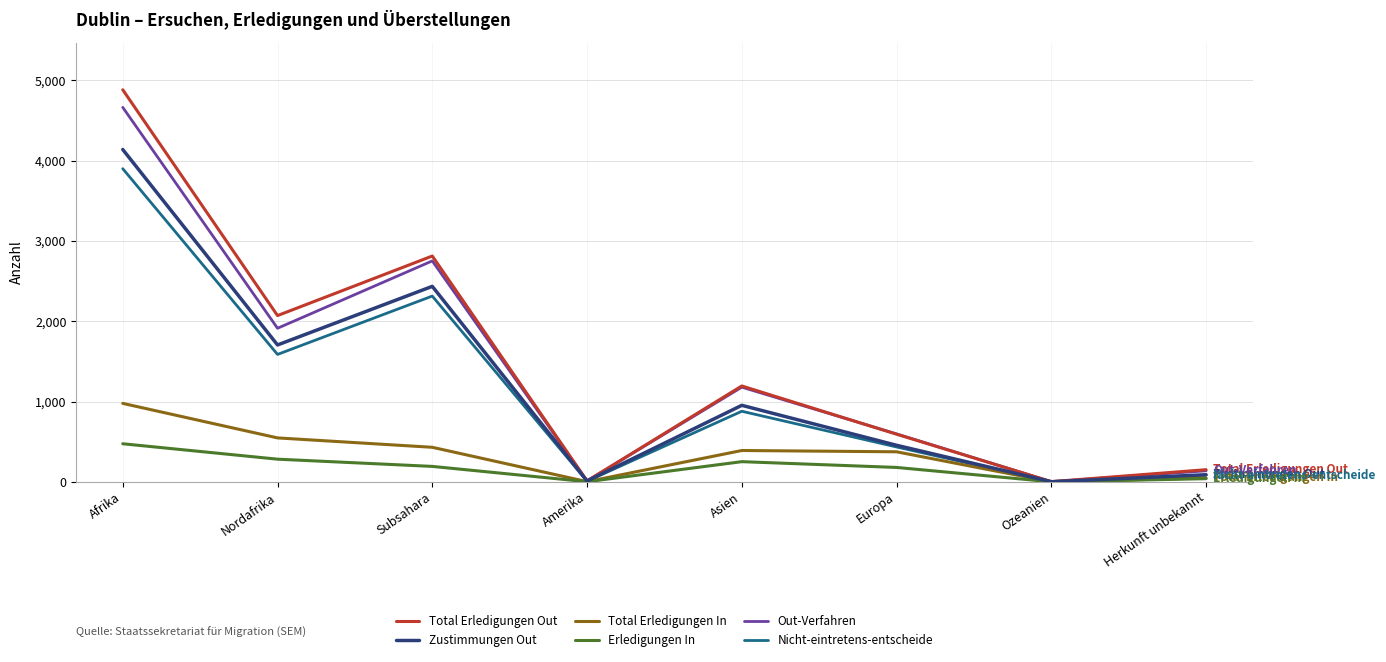

Which series has the largest range (max minus min)?

Total Erledigungen Out